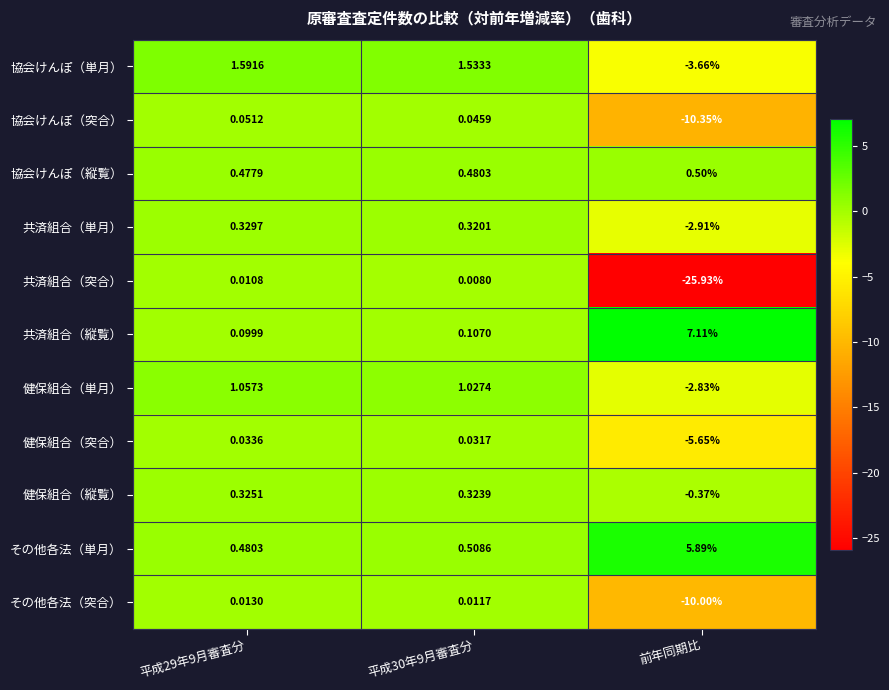

Rank the series by their maximum value, from highest to lowest.

共済組合（縦覧）, その他各法（単月）, 協会けんぽ（単月）, 健保組合（単月）, 協会けんぽ（縦覧）, 共済組合（単月）, 健保組合（縦覧）, 協会けんぽ（突合）, 健保組合（突合）, その他各法（突合）, 共済組合（突合）